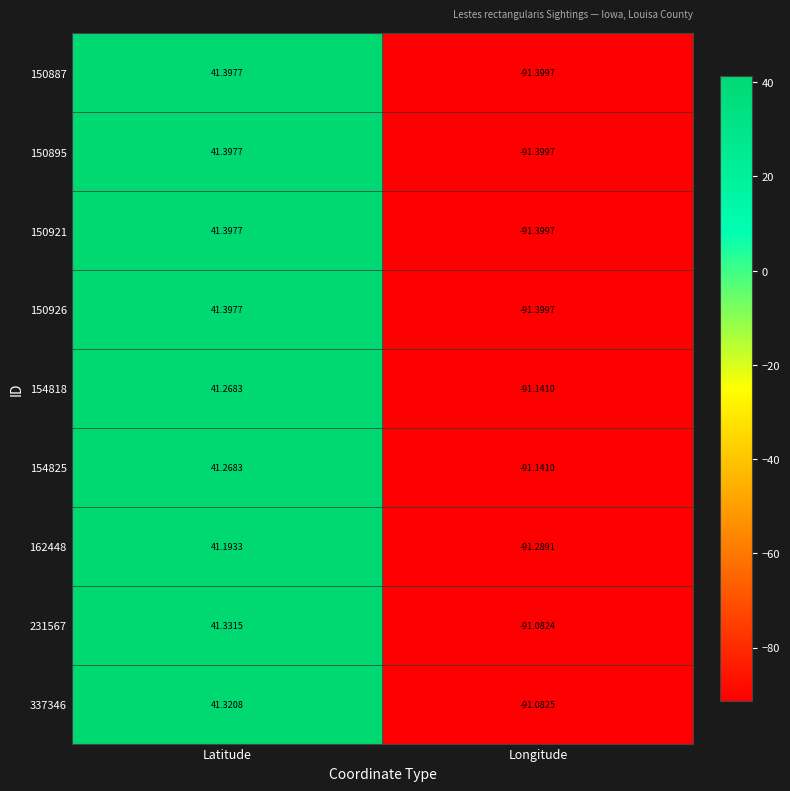

At which label does 150887 first exceed 41?

Latitude